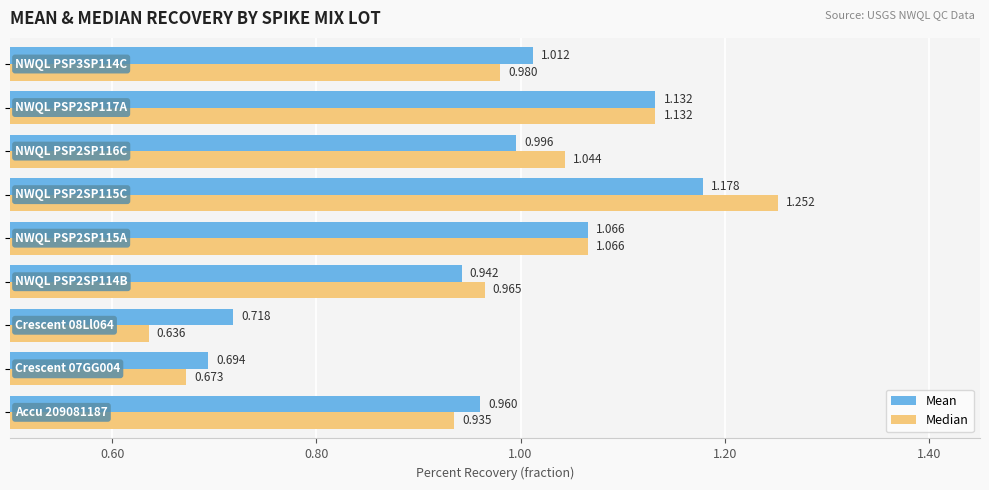

Which series has the largest total across all categories?

Mean